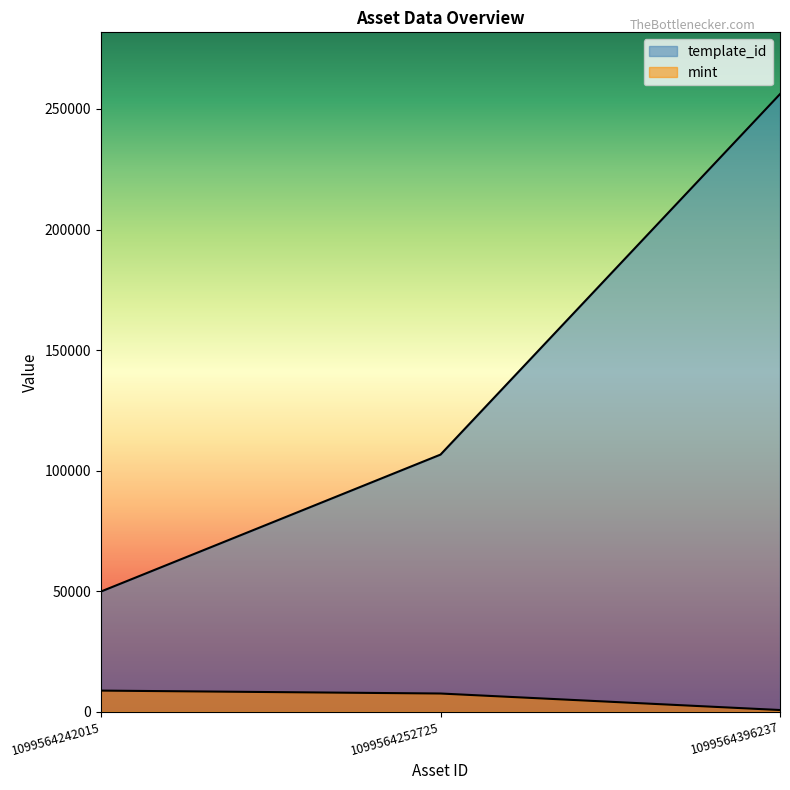

What is the average value of the template_id series?

137556